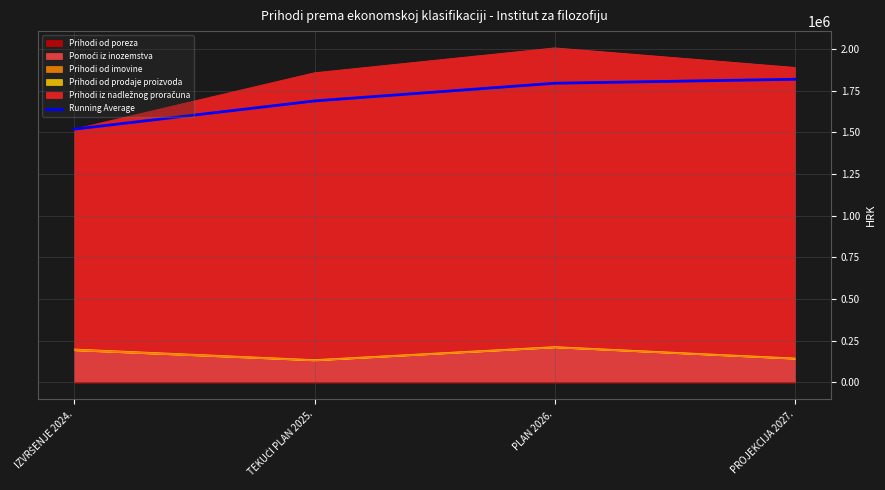

What is the sum of all values?

6818332.5